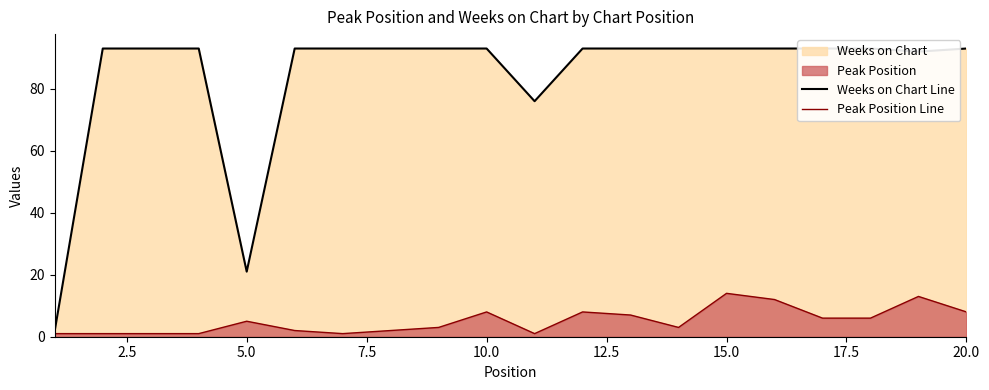

What is the highest value of the Peak Position Line series?

14